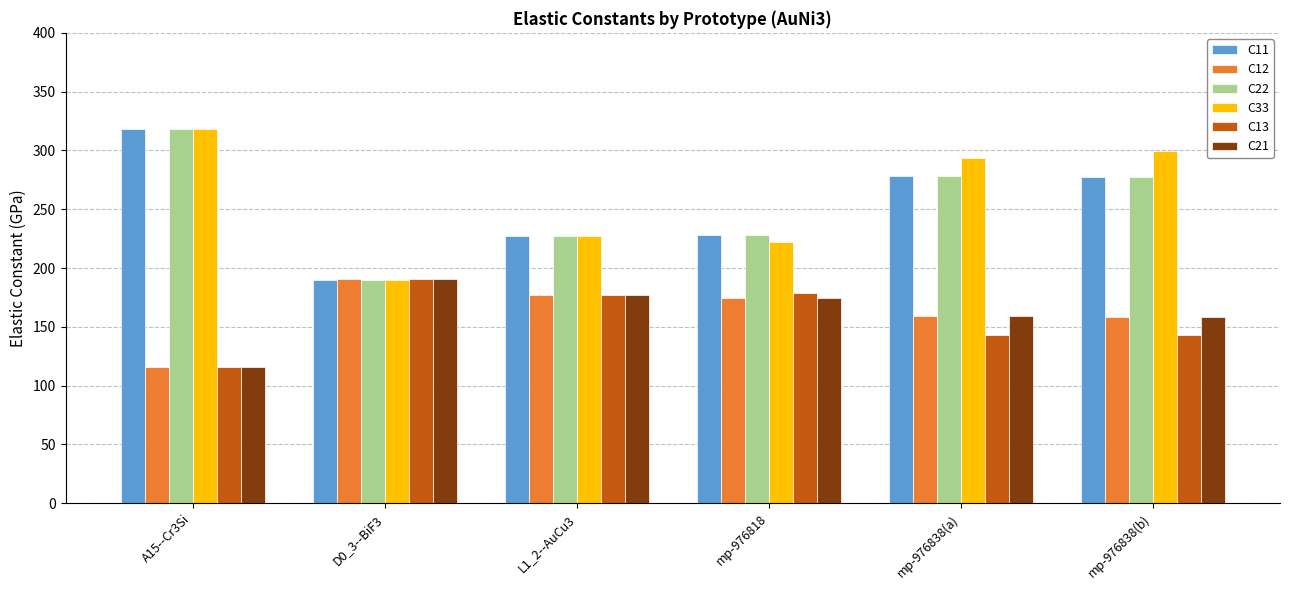

The C33 series shows 76.3 at mp-976838(a). True or false?

False